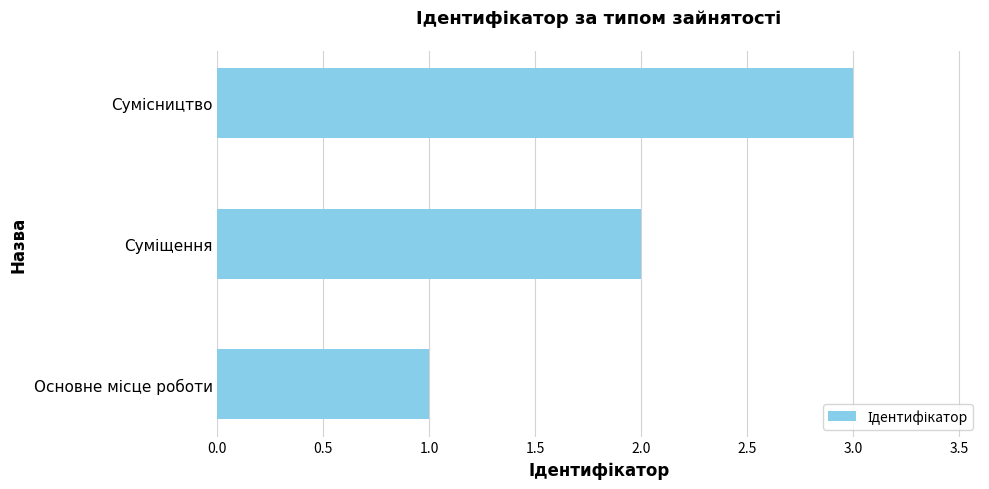

How many series are shown in this chart?

1